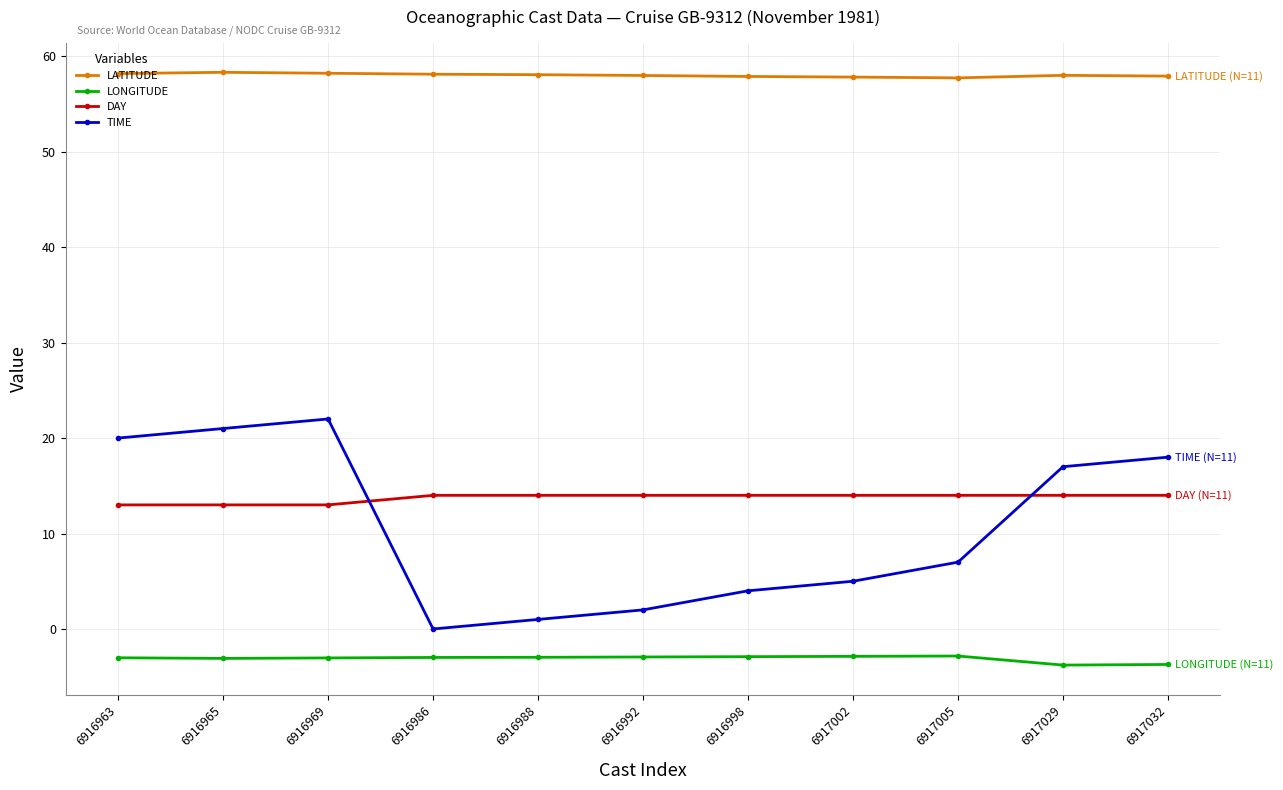

List the series in order of their peak value, lowest first.

LONGITUDE, DAY, TIME, LATITUDE